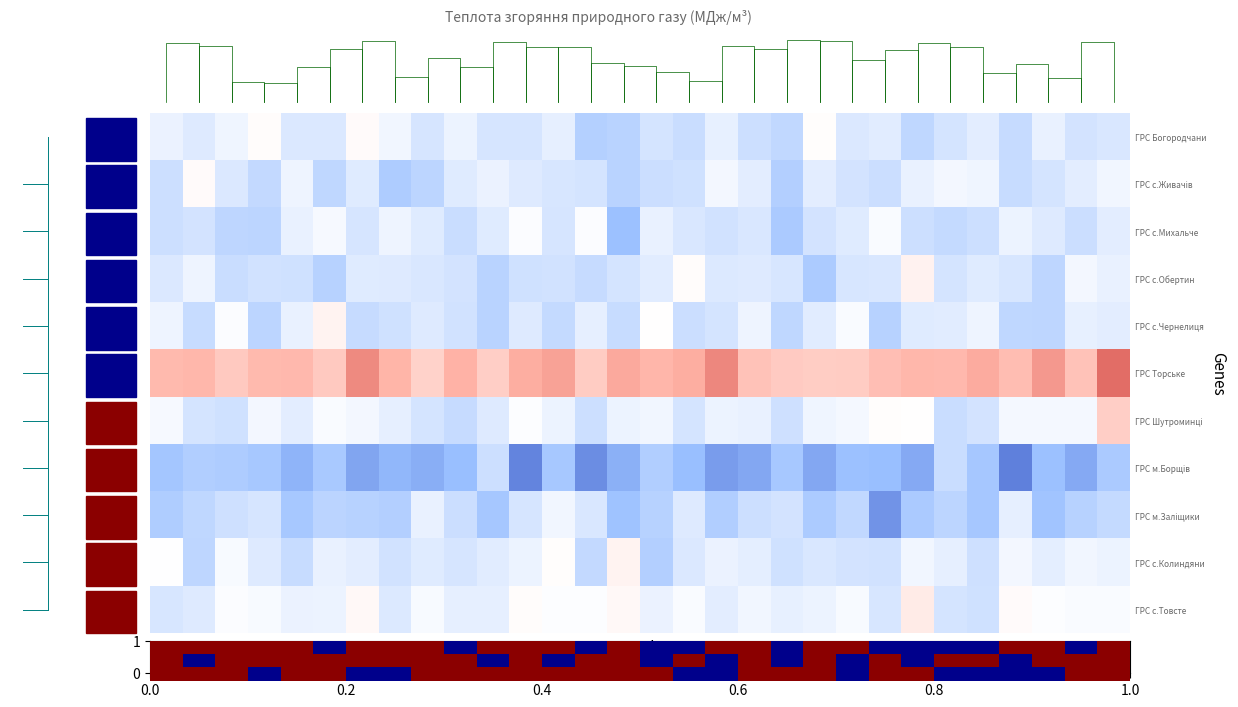

What is the spread (max minus min) of values at 0.0?

38.2